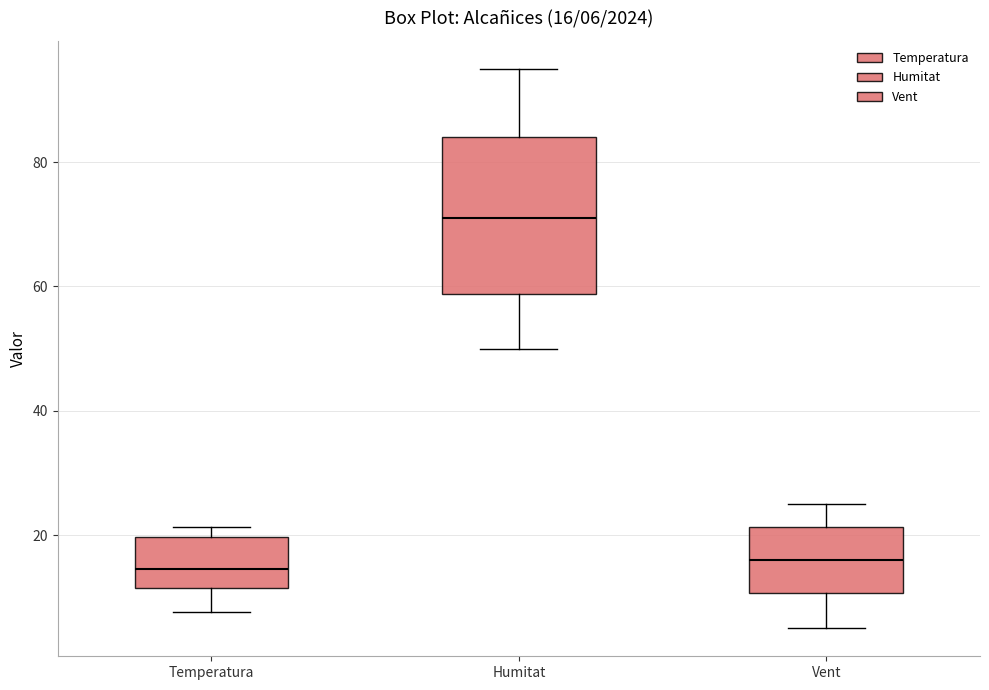

Which box's median line is the highest?

Humitat